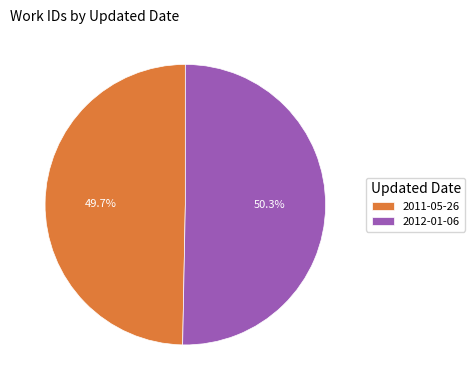

Is there any slice that represents more than half of the pie?

Yes